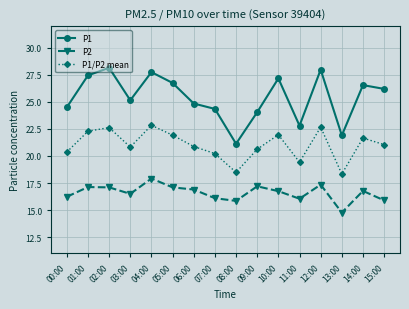

How many lines are shown in the chart?

3